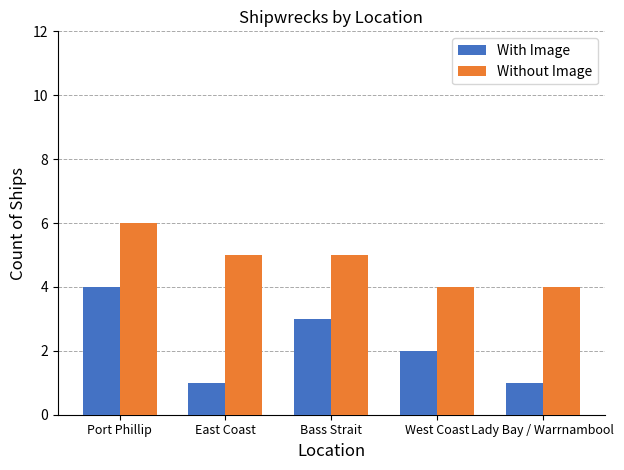

What is the label of the 3rd bar from the left?

Bass Strait